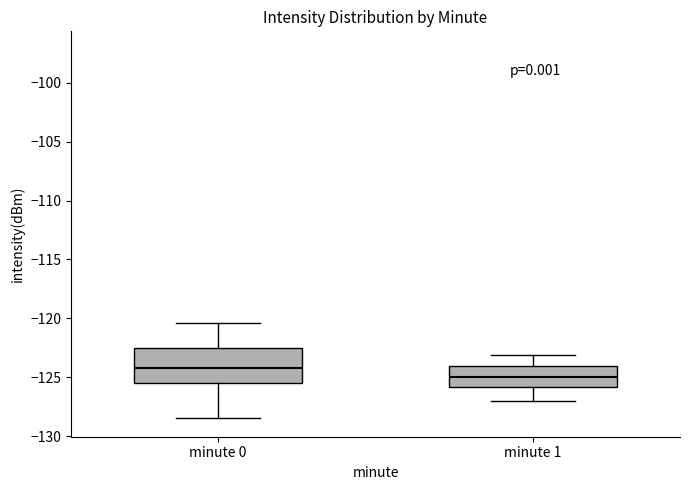

Reading left to right, read every box against the y-axis: the position of its median line, the range the box covers, and the ends of its whiskers. The values are not printed on the chart, so give them approximately, as read against the axis.

minute 0: median -124.0, box -125.5 to -122.5, whiskers -128.5 to -120.5
minute 1: median -125.0, box -126.0 to -124.0, whiskers -127.0 to -123.0